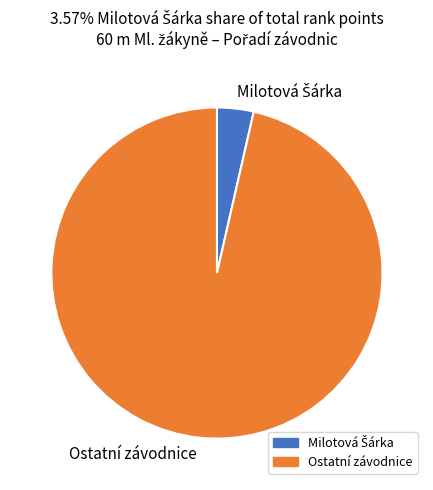

How many slices are in this pie chart?

2